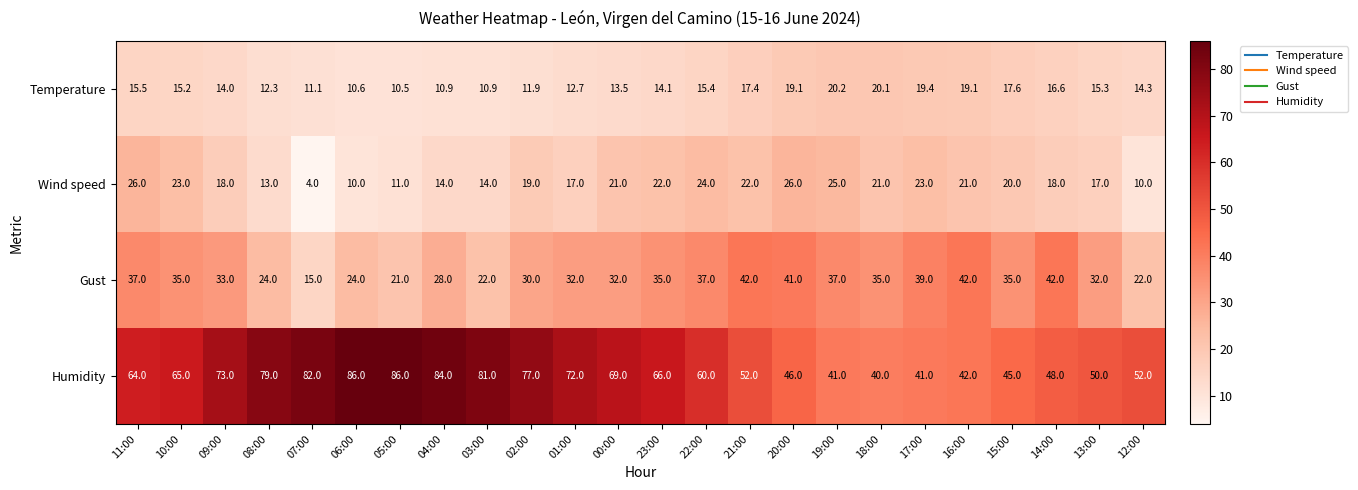

At which category is the sum across all series the highest?

11:00